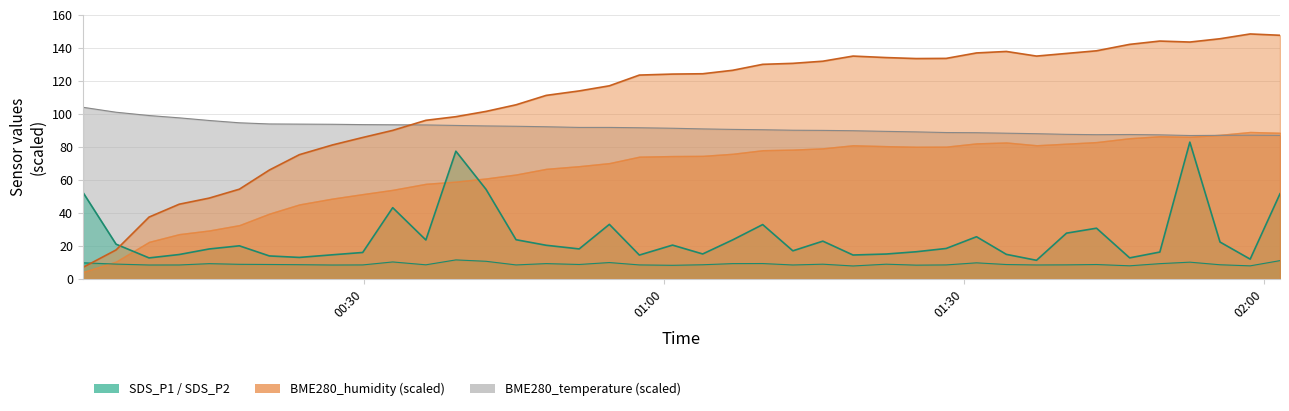

True or false: BME280_humidity and SDS_P2 cross at least once.

True